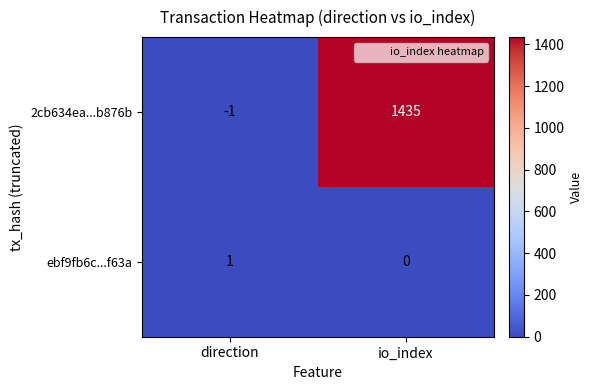

At which label is ebf9fb6c...f63a closest to 0?

io_index